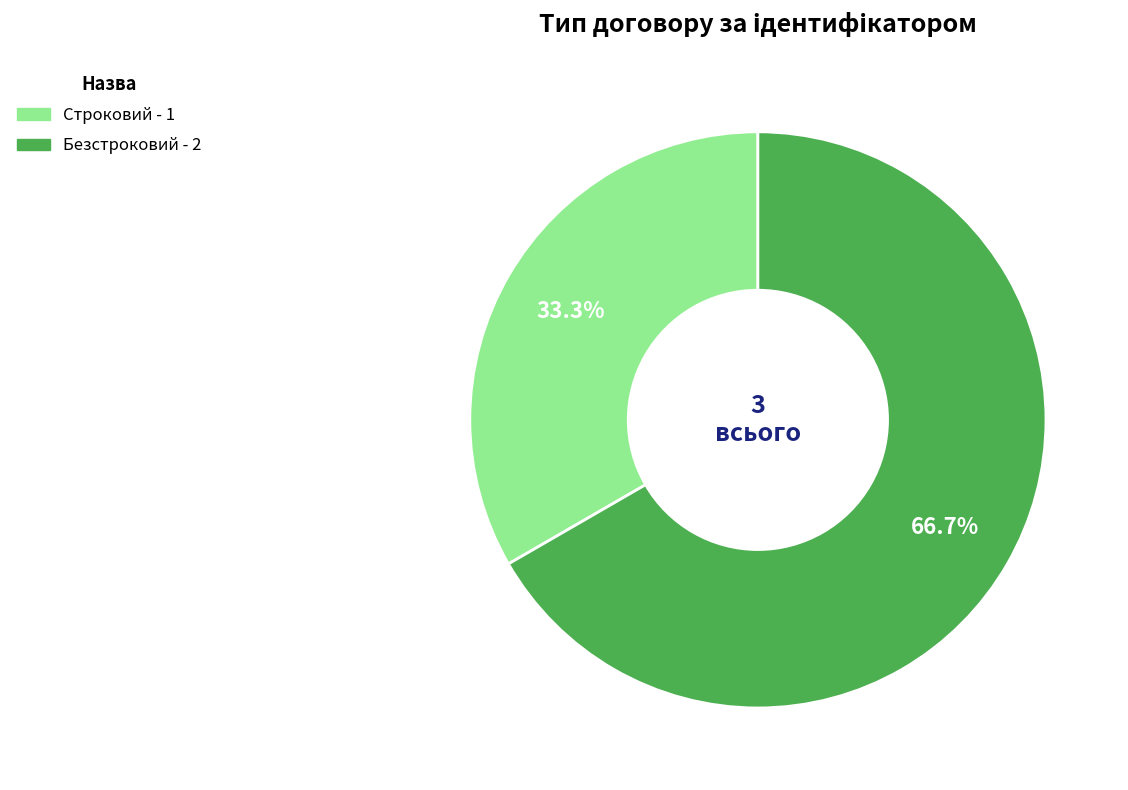

Approximately how many times larger is the value at Безстроковий compared to Строковий?

2.0